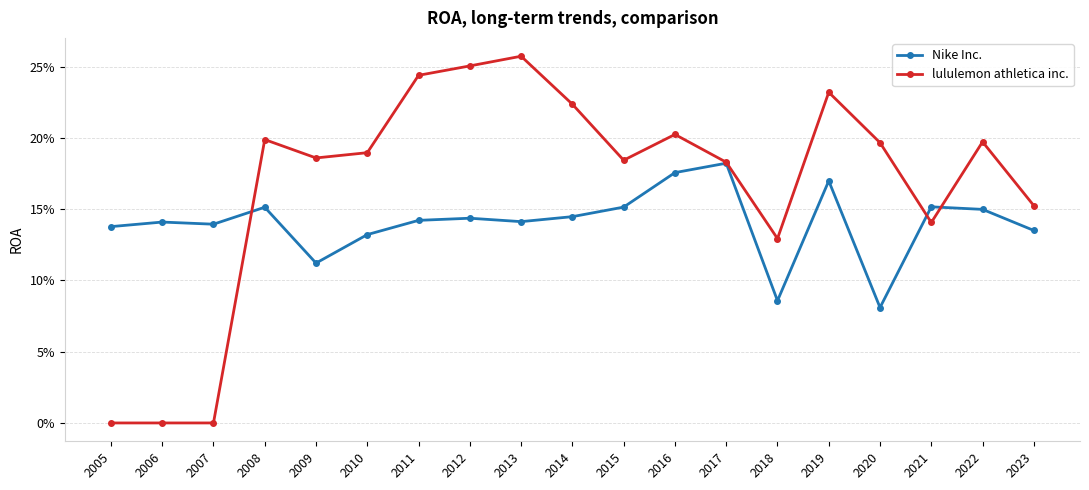

What is the approximate value of lululemon athletica inc. at 2011?

0.2